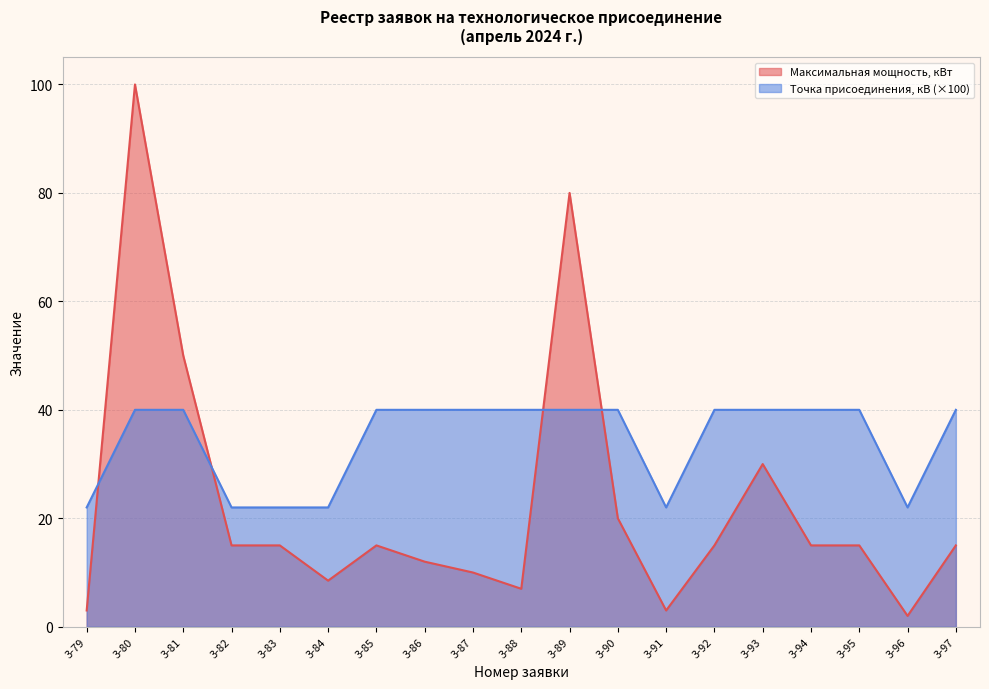

Is it true that Максимальная мощность, кВт equals 15.0 at 3-83?

True